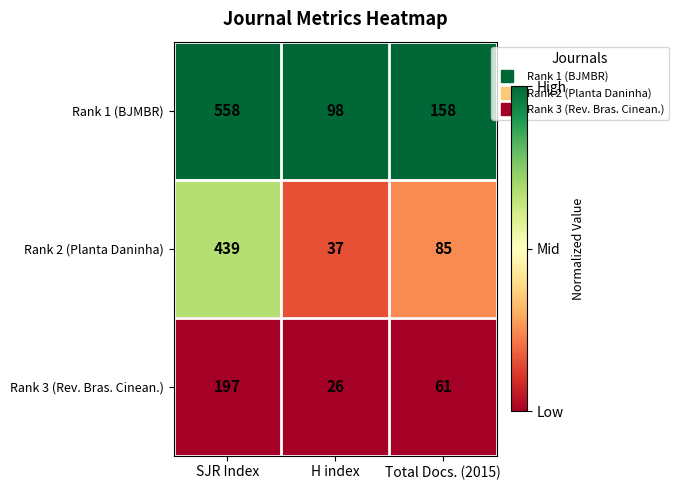

Is it true that Rank 2 (Planta Daninha) equals 85 at Total Docs. (2015)?

True